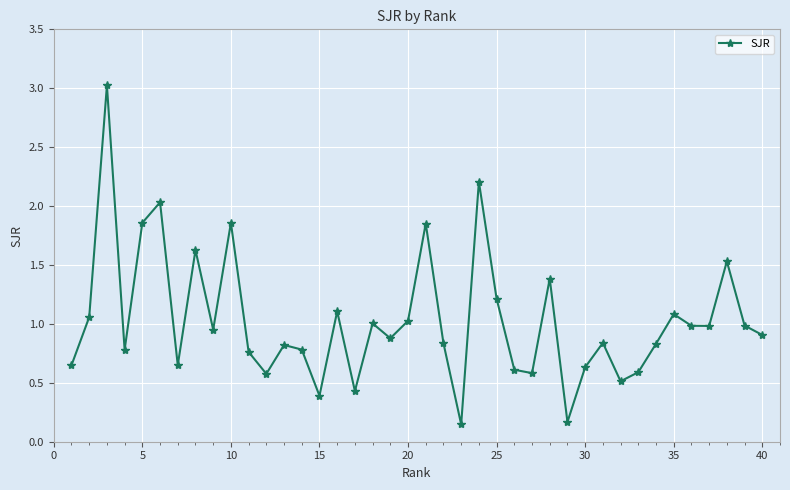

What is the maximum value shown in the chart?

3.0